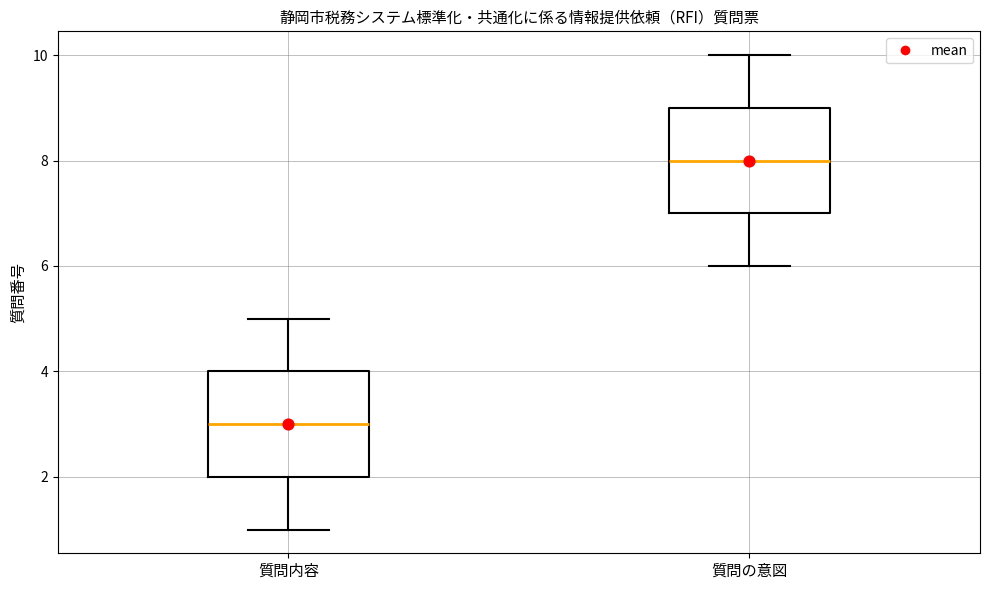

Where does the median line of the box for 質問内容 sit on the y-axis? The values are not printed on the chart, so give them approximately, as read against the axis.

3